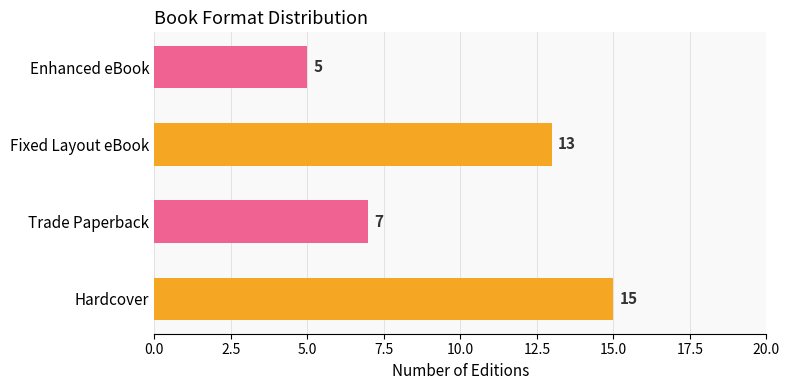

What is the minimum value shown in the chart?

5